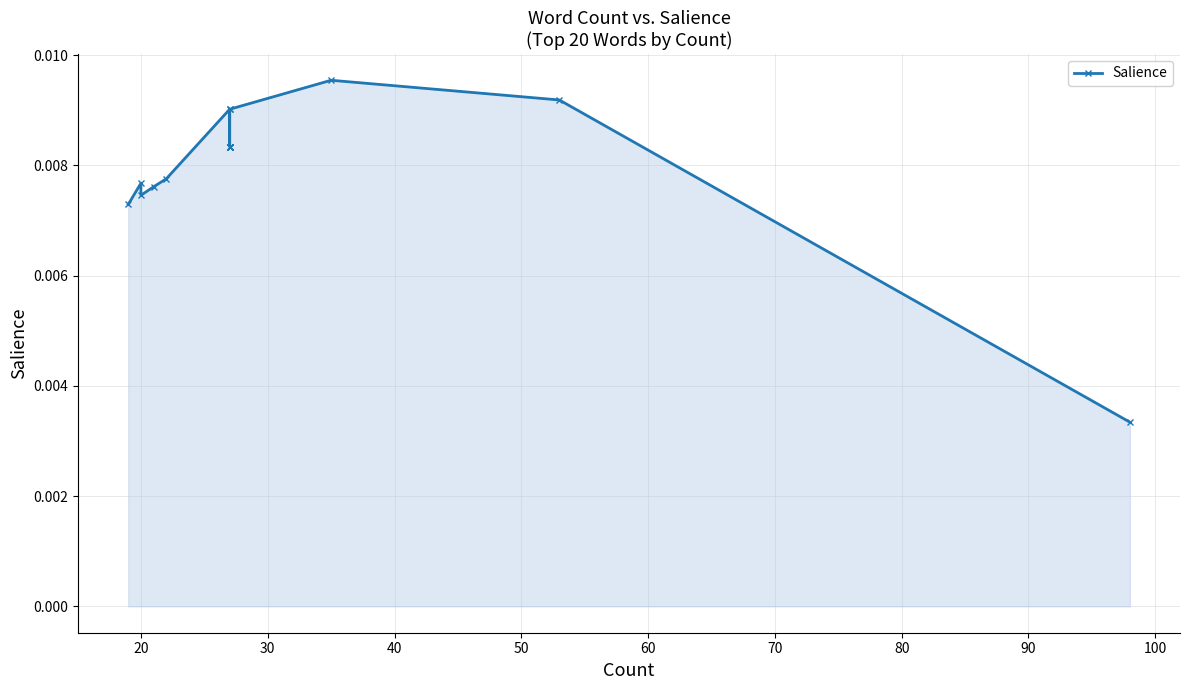

The chart shows a value of 0.0 at 90. True or false?

True